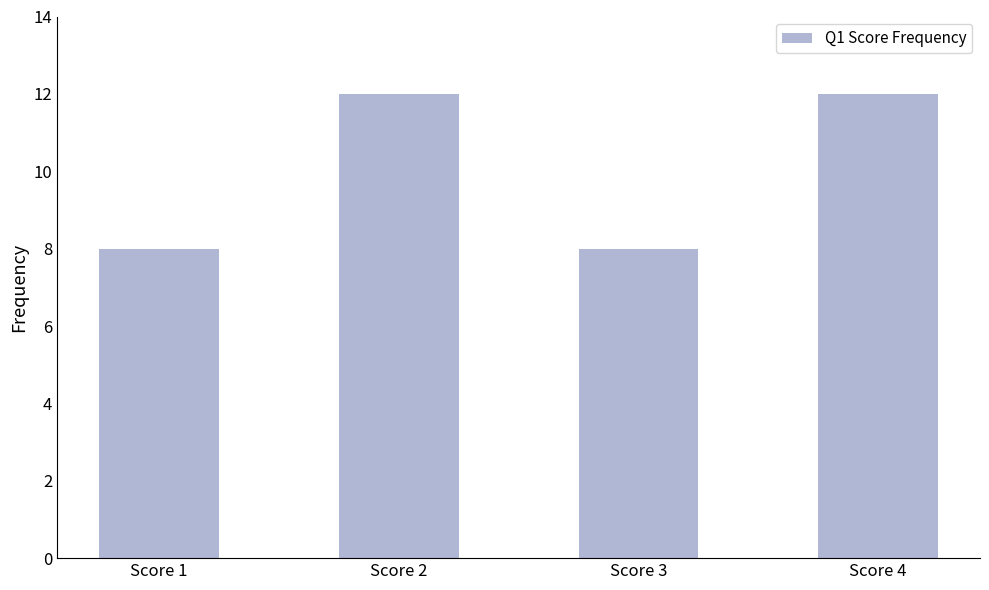

How many values are between 8 and 12?

4